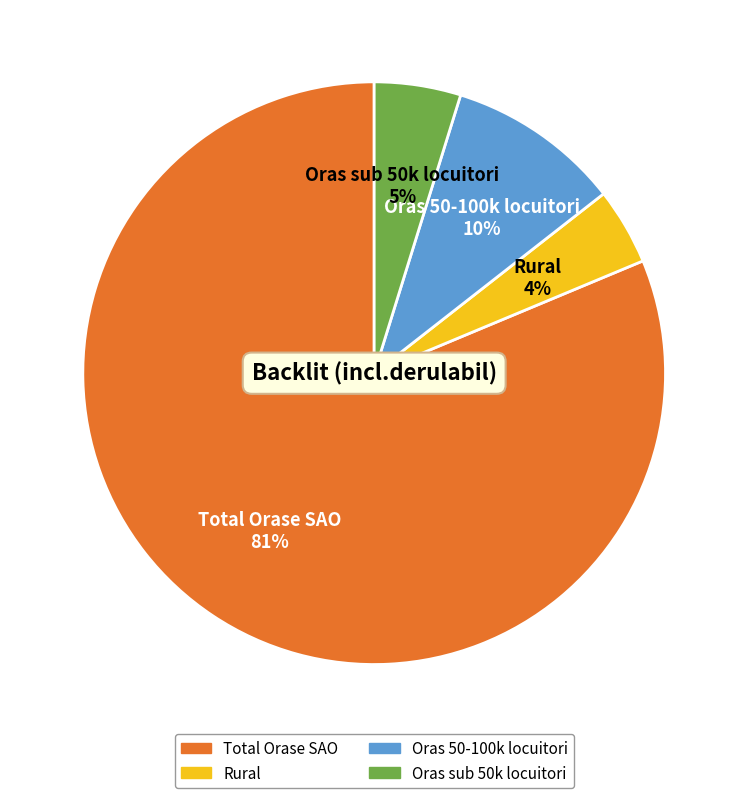

Do Oras sub 50k locuitori and Rural together represent more than half of the pie?

No